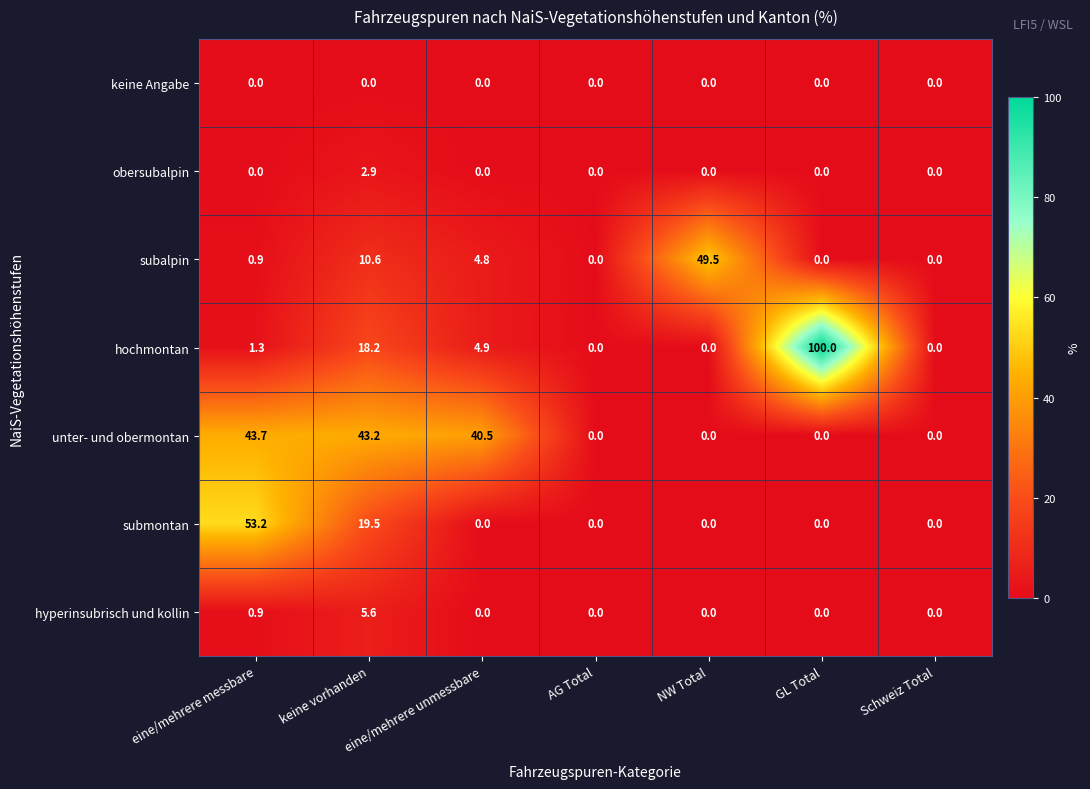

What is the difference between the highest and lowest values at GL Total?

100.0